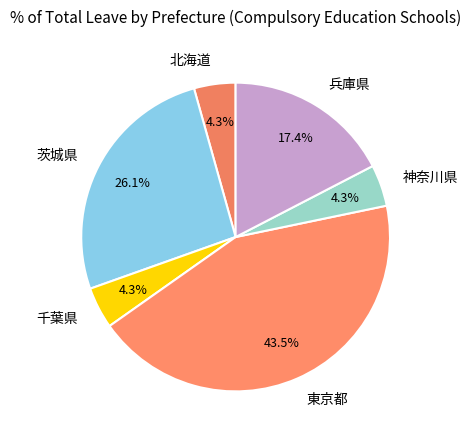

True or false: 北海道 accounts for 4% of the total.

True